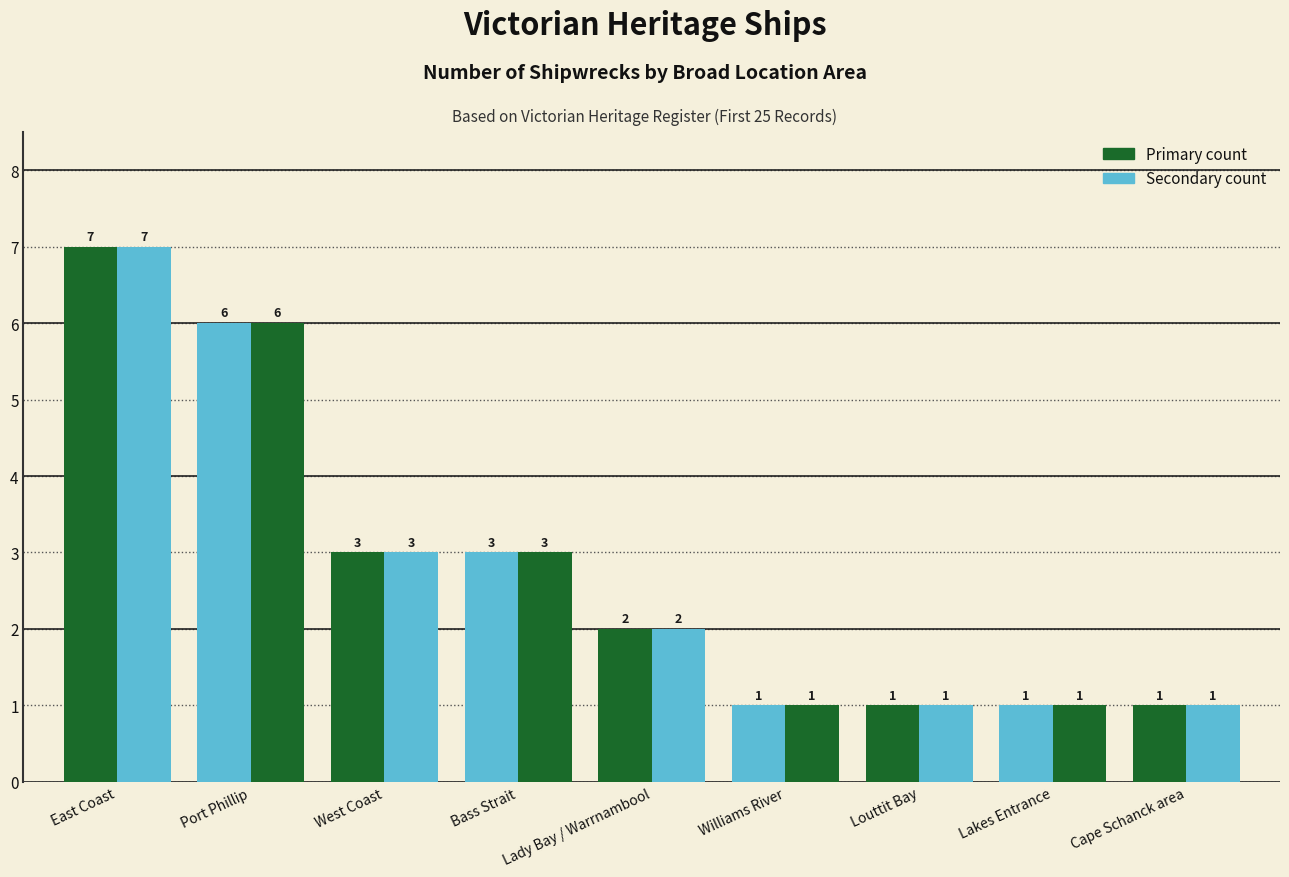

How many data points does each series have?

9